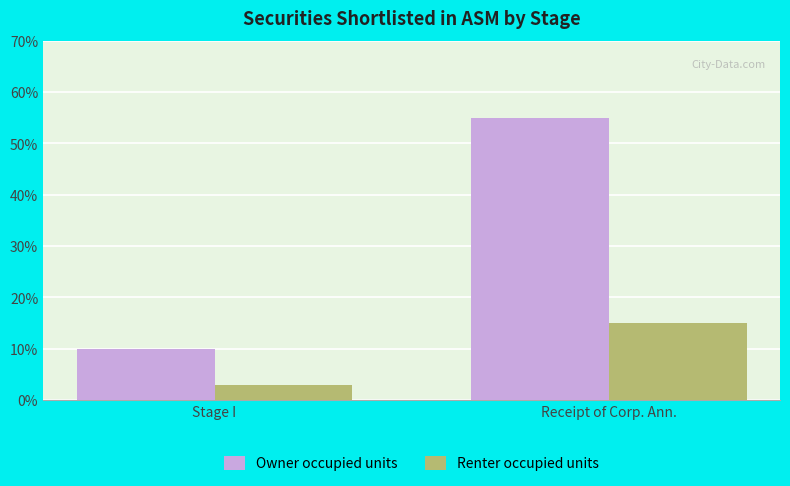

What is the sum of all Renter occupied units values?

18